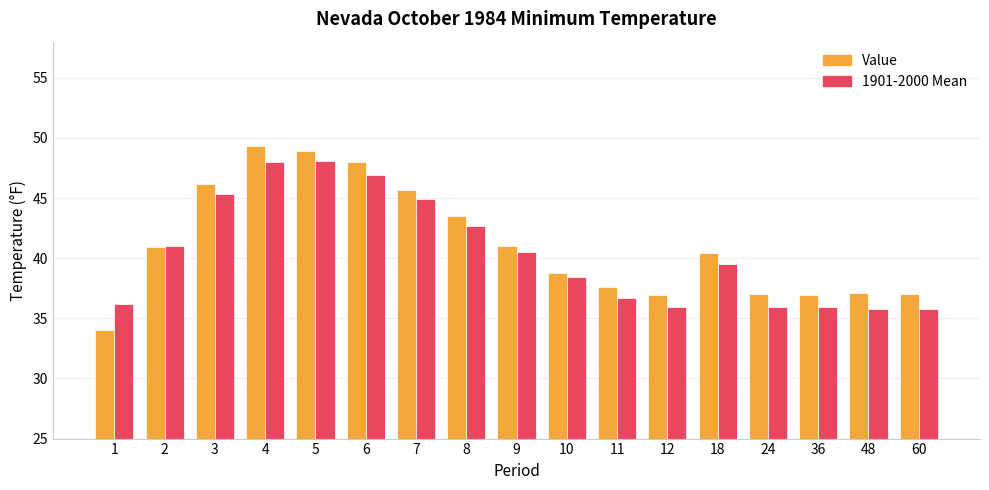

What is the smallest value displayed?

34.0